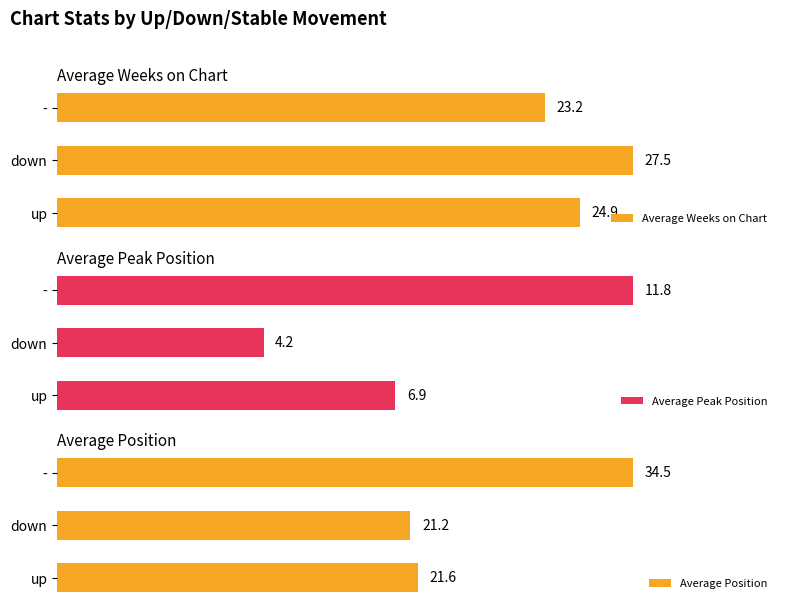

Which category has the highest value in the Average Weeks on Chart series?

down